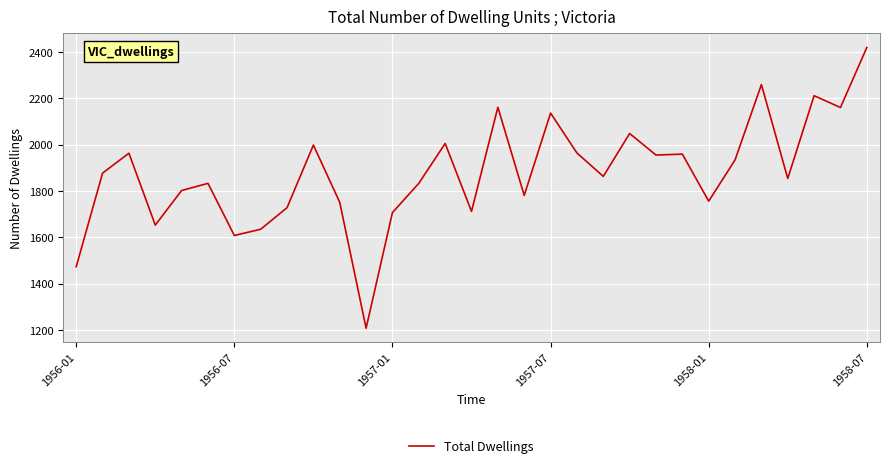

What is the difference between the maximum and minimum values?

1211